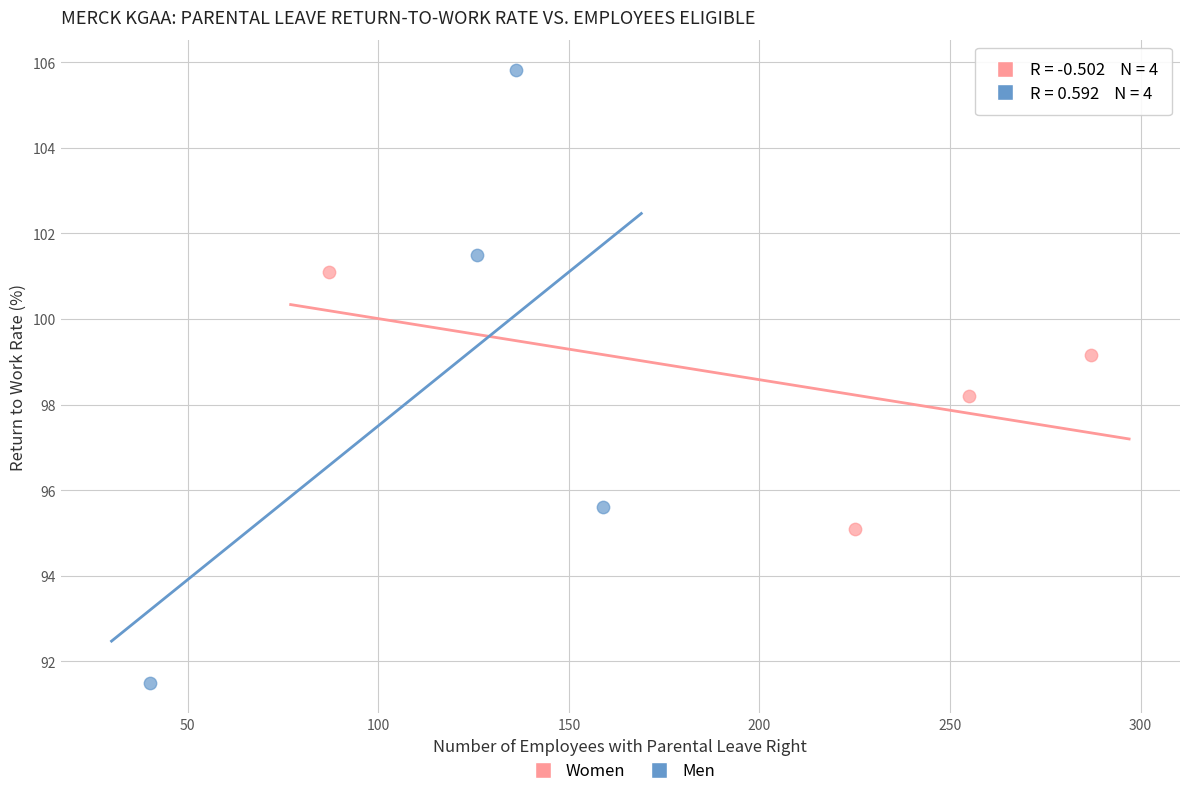

Which series has the largest Y range (max minus min)?

Men